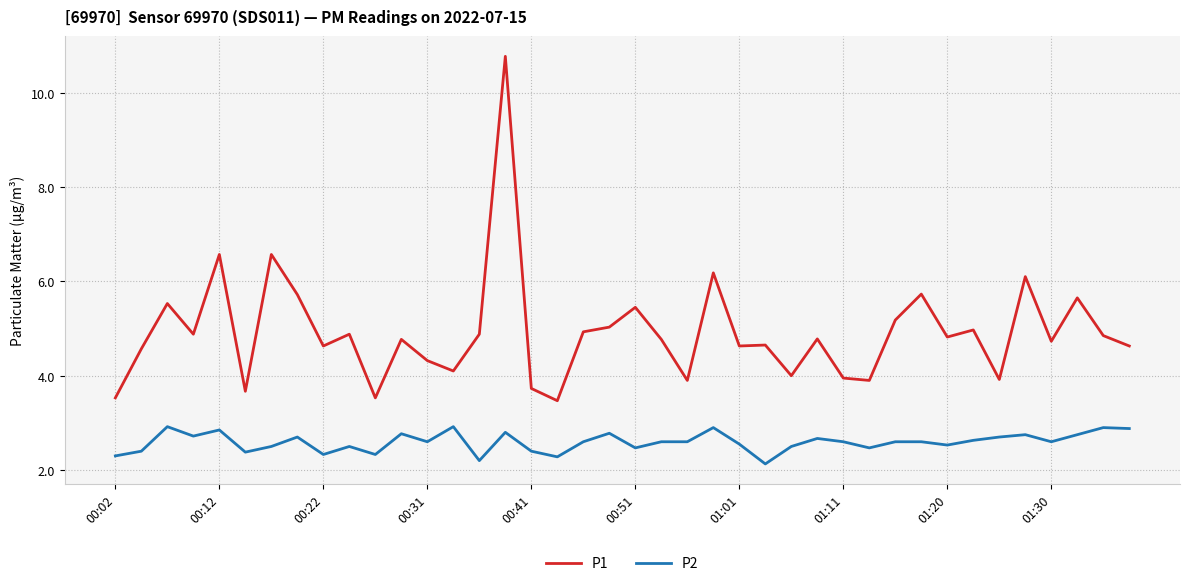

What is the maximum value for P2?

2.9